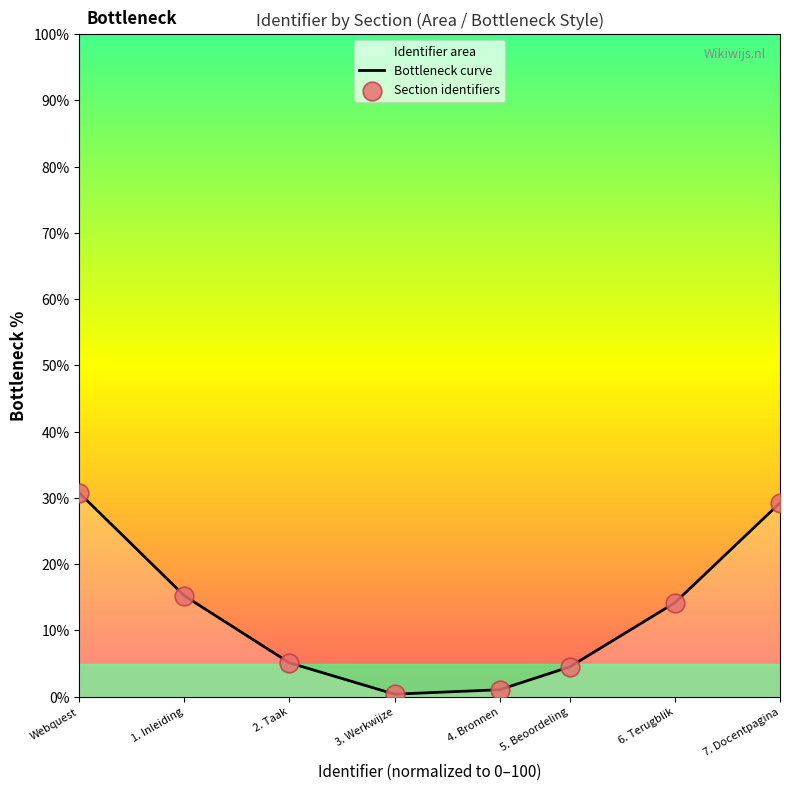

At how many categories does at least one series exceed 1?

7